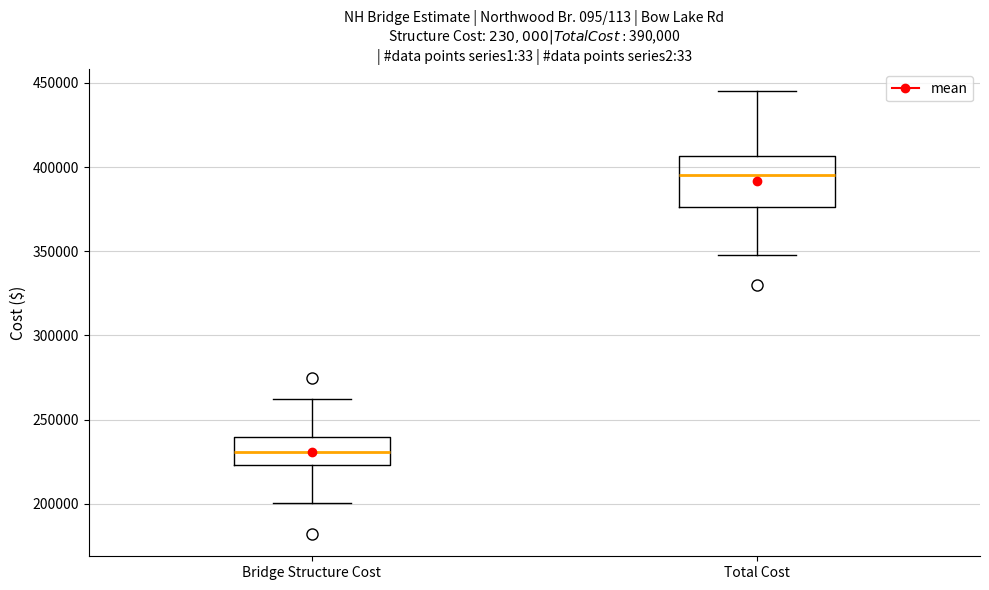

Which box's median line is the lowest?

Bridge Structure Cost